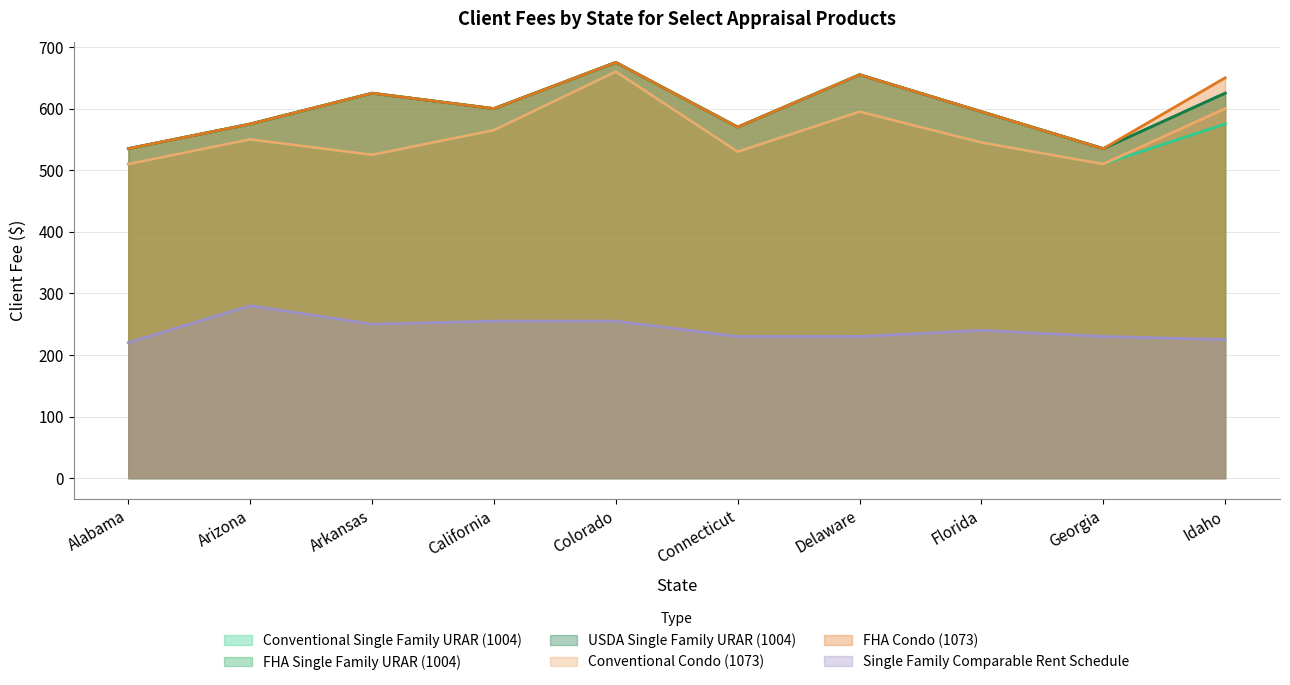

Reading left to right, list all the values displayed in this chart.

Conventional Single Family URAR (1004): 510	550	525	565	660	530	595	545	510	575
FHA Single Family URAR (1004): 535	575	625	600	675	570	655	595	535	625
USDA Single Family URAR (1004): 535	575	625	600	675	570	655	595	535	625
Conventional Condo (1073): 510	550	525	565	660	530	595	545	510	600
FHA Condo (1073): 535	575	625	600	675	570	655	595	535	650
Single Family Comparable Rent Schedule: 220	280	250	255	255	230	230	240	230	225